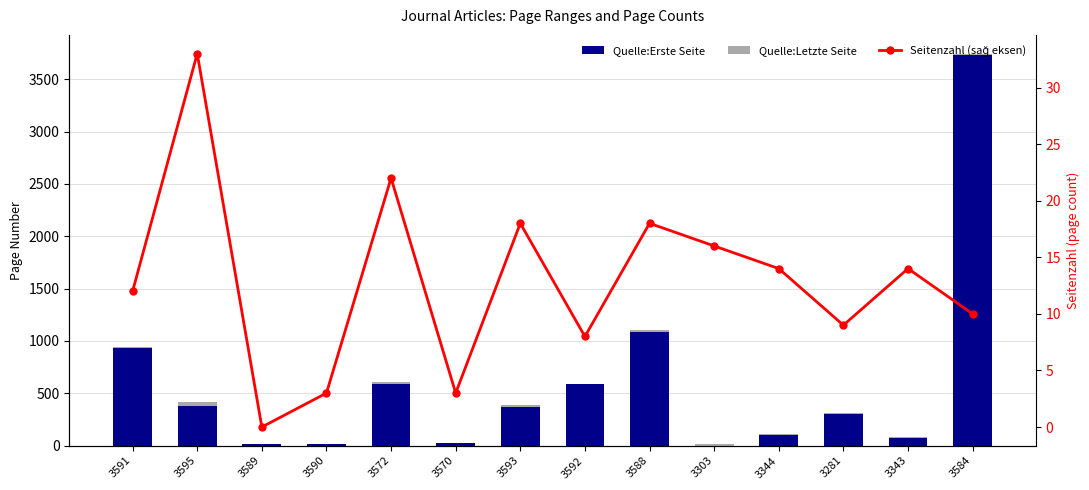

Is it true that Seitenzahl (sağ eksen) equals 12 at 3589?

False